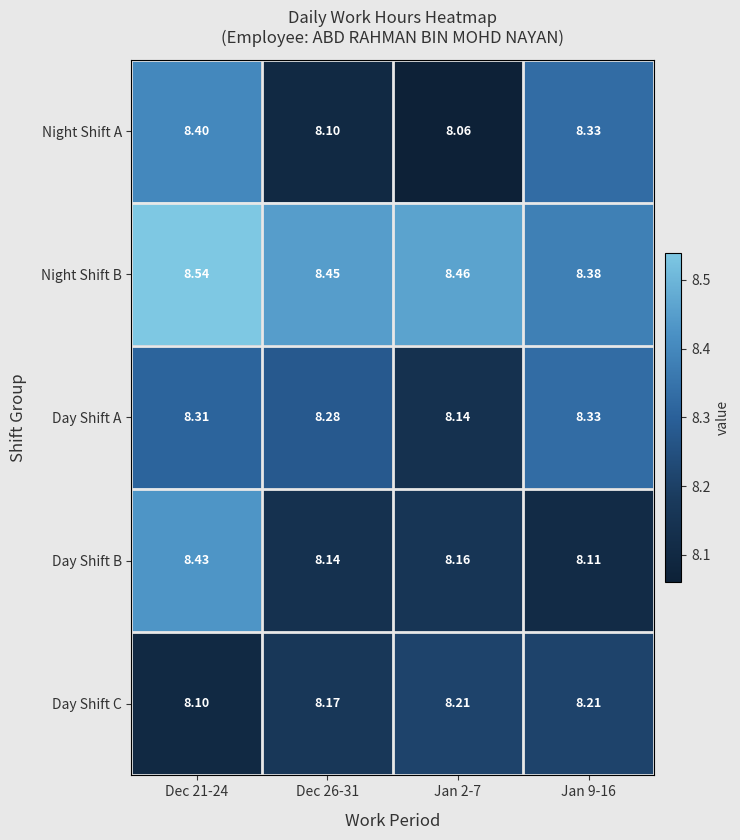

How many categories are shown in the chart?

4